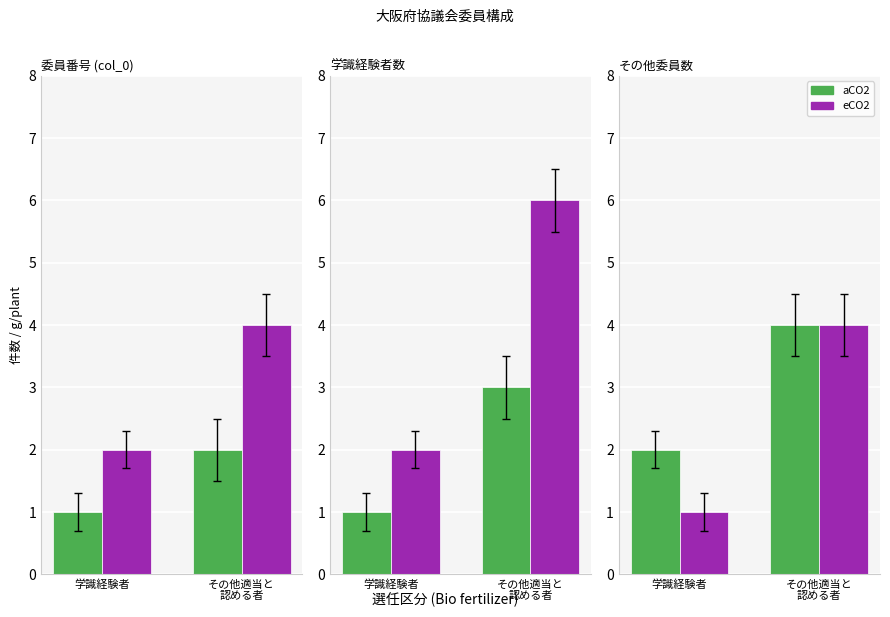

At which category is the sum across all series the highest?

その他適当と
認める者